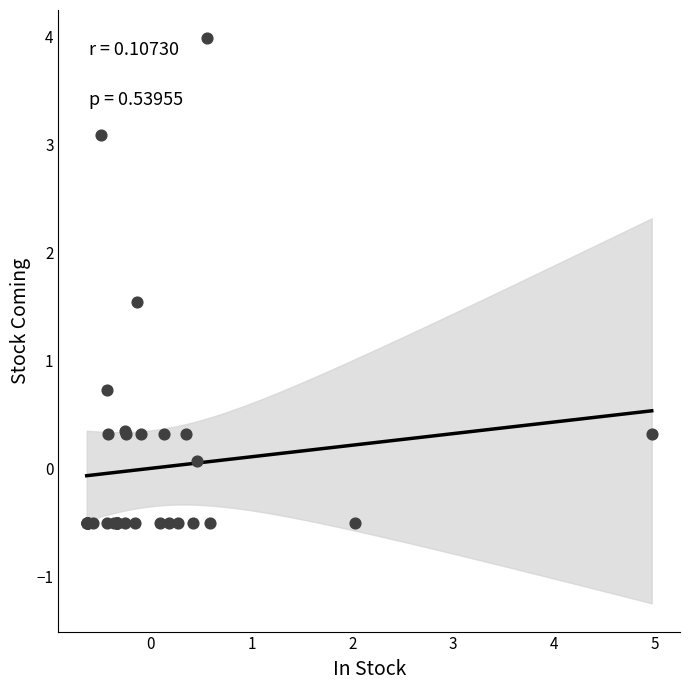

What Y value in the scatter plot is closest to 1?

0.7